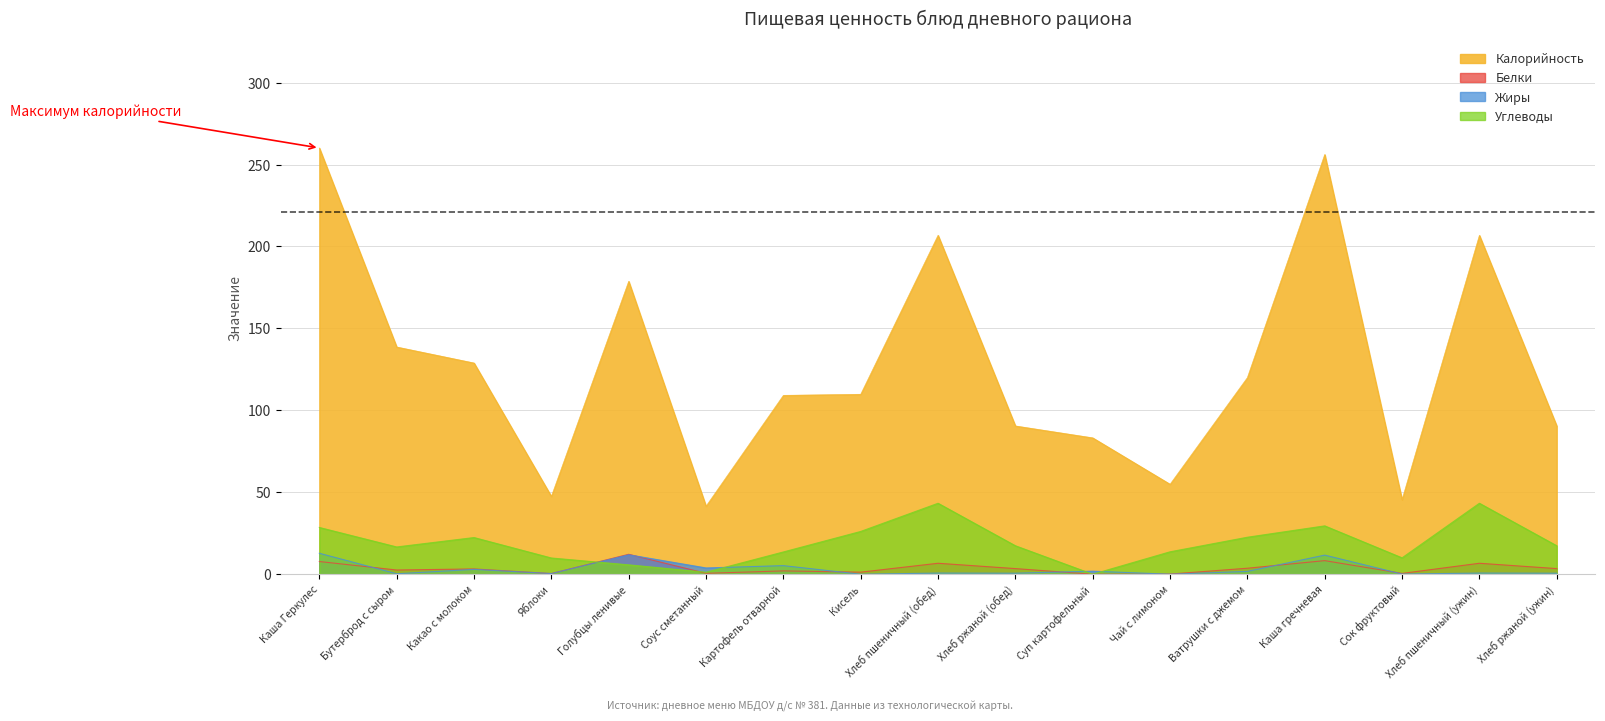

Reading left to right, extract all data points from this chart.

Калорийность: 260.1	138.7	128.9	47.5	178.8	41.5	109.1	109.8	206.8	90.5	83.2	54.9	120.0	256.1	45.5	206.8	90.5
Белки: 7.7	2.6	3.2	0.4	12.2	0.6	2.0	1.3	6.7	3.4	0.0	0.1	3.7	8.3	0.5	6.7	3.4
Жиры: 12.8	0.3	3.0	0.4	11.9	3.8	5.2	0.0	0.7	0.6	1.9	0.0	1.7	11.7	0.1	0.7	0.6
Углеводы: 28.5	16.6	22.4	9.9	5.7	1.2	13.6	26.1	43.3	17.4	0.0	13.7	22.6	29.5	10.0	43.3	17.4